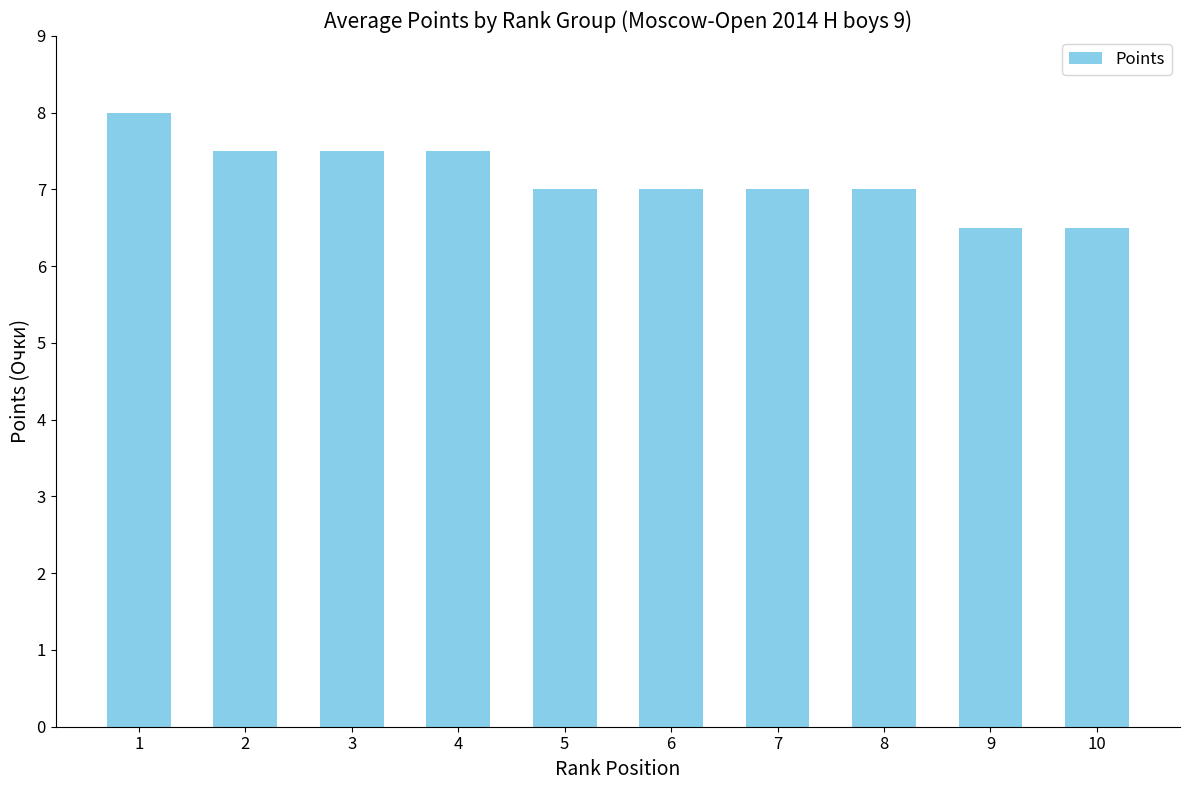

What is the maximum value shown in the chart?

8.0